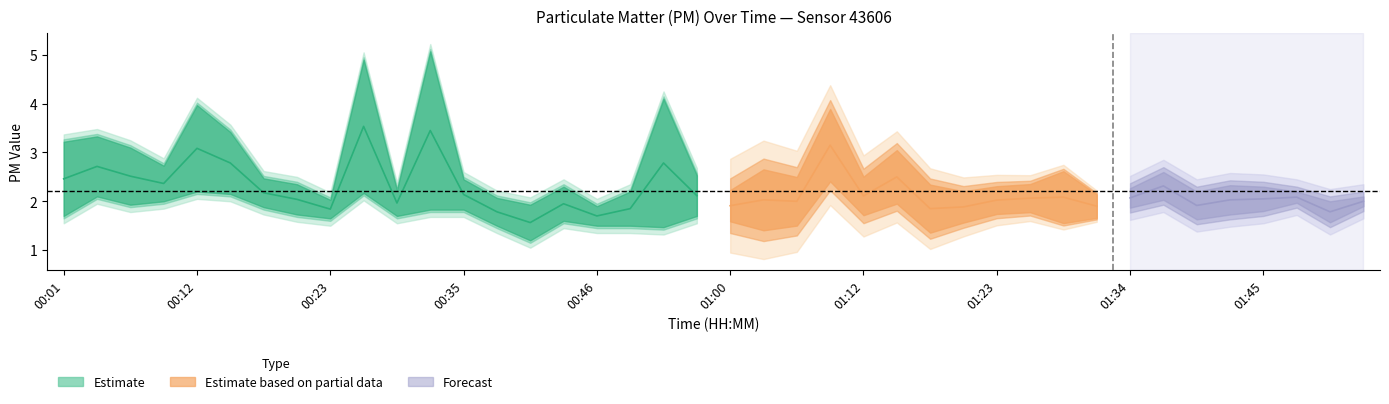

True or false: P2 and P1 cross at least once.

False